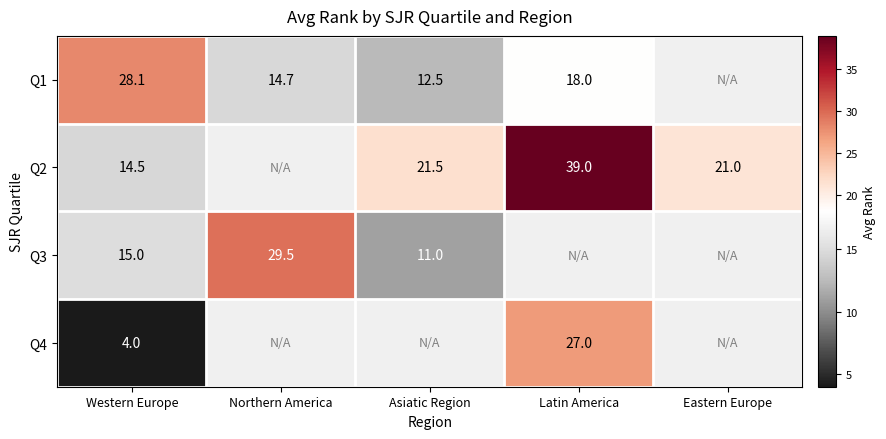

What is the difference between the Q1 values at Asiatic Region and Latin America?

5.5